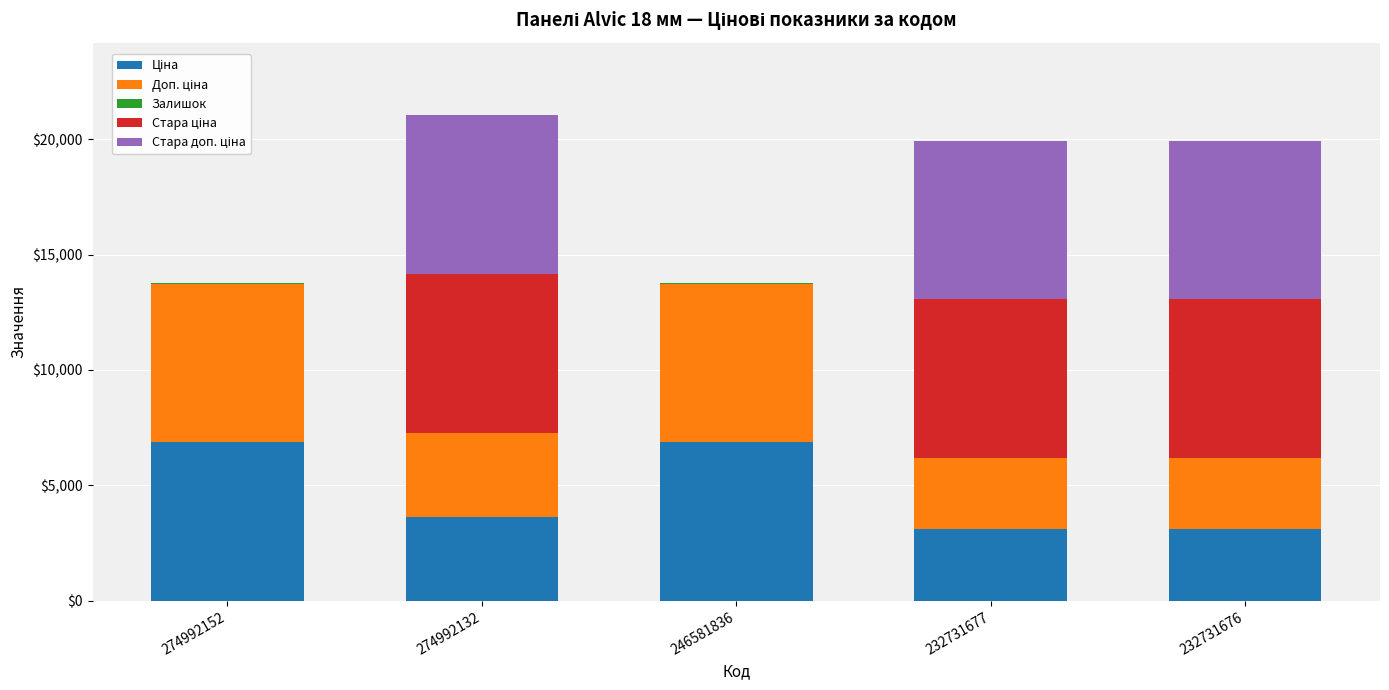

Count the number of categories in the chart.

5